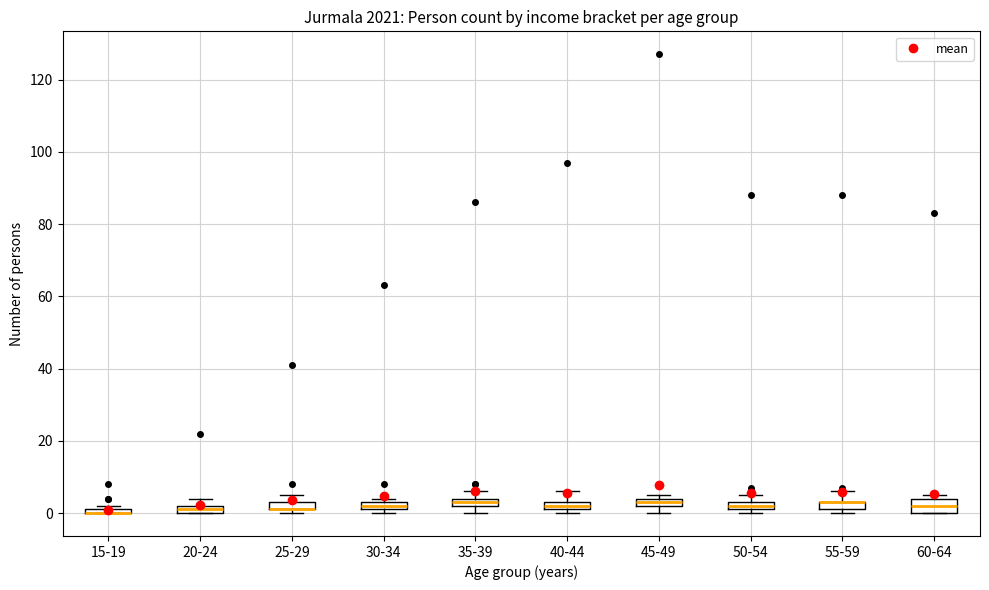

Which box is the tallest, from its lower edge to its upper edge?

60-64